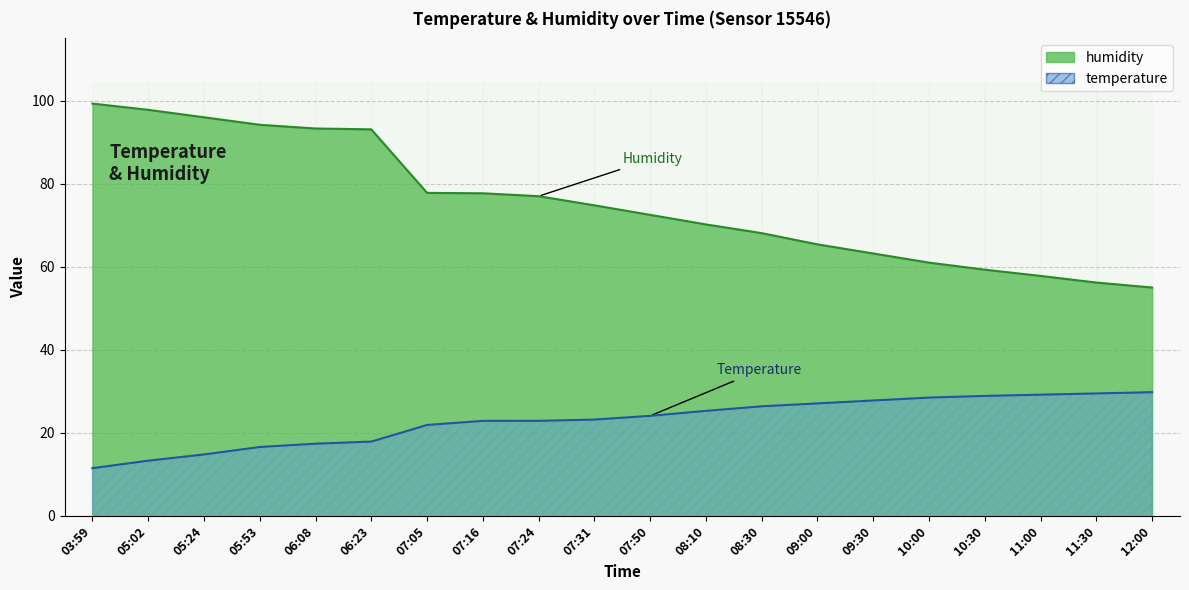

What position from the right is 07:24?

12